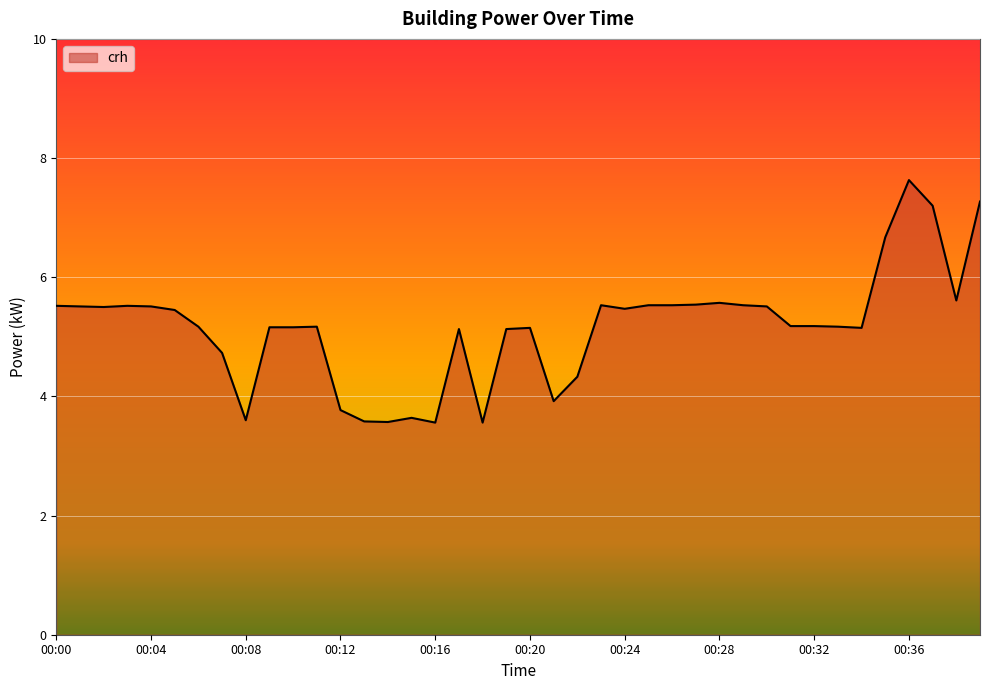

What is the smallest value displayed?

3.6